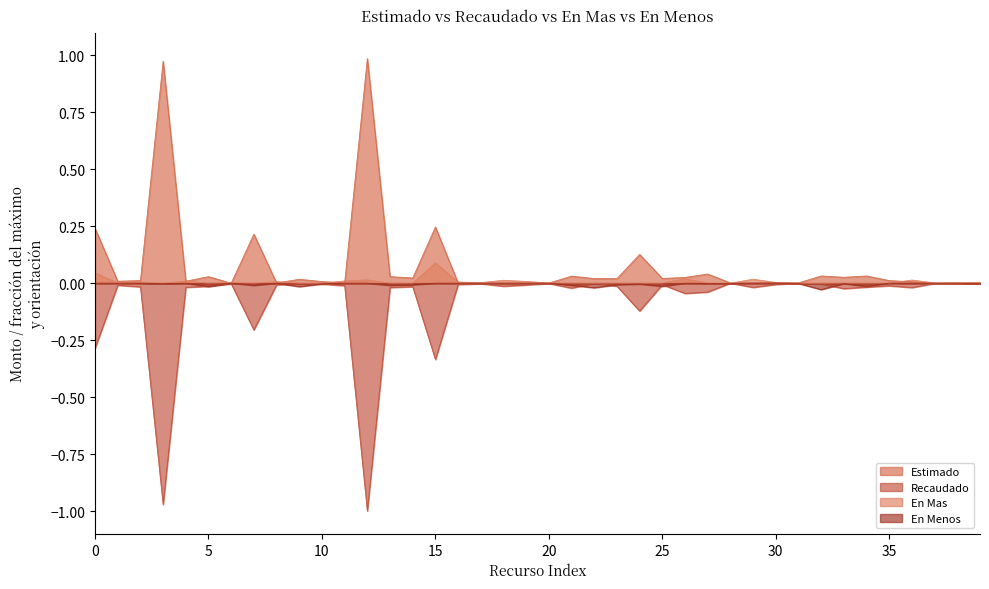

How many series are shown in this chart?

4